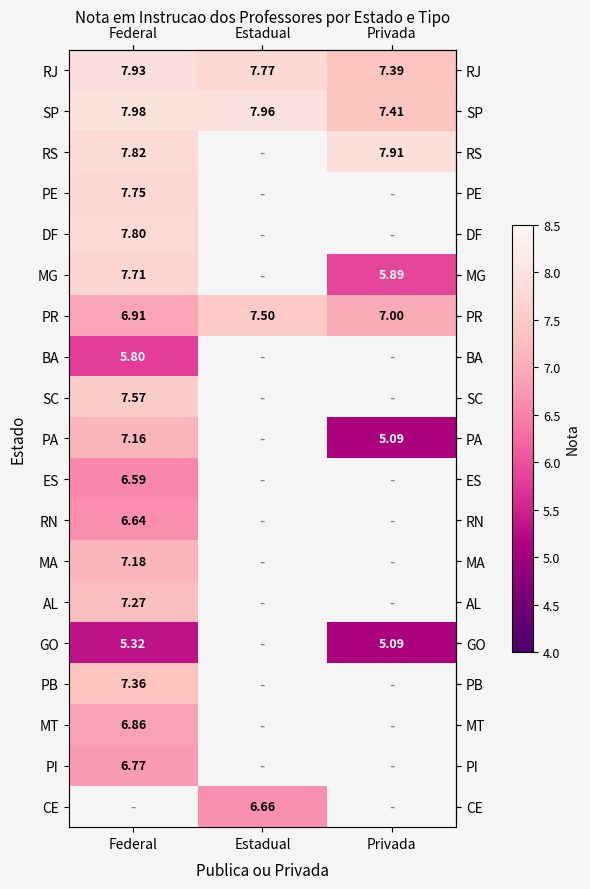

What is the greatest value displayed?

8.0